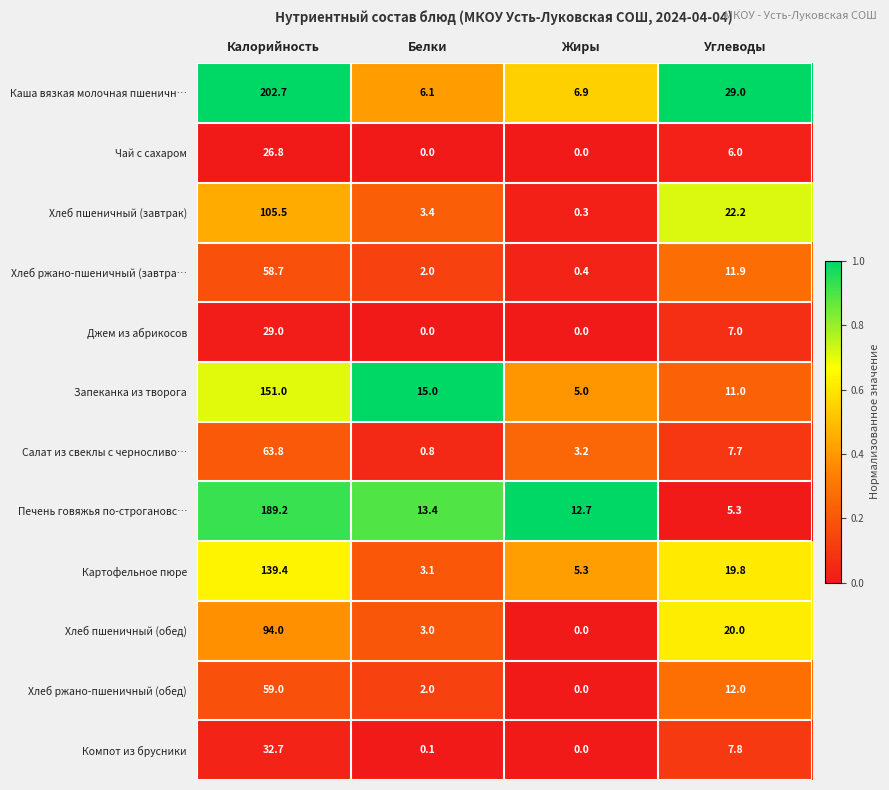

What is the lowest value of the Запеканка из творога series?

5.0